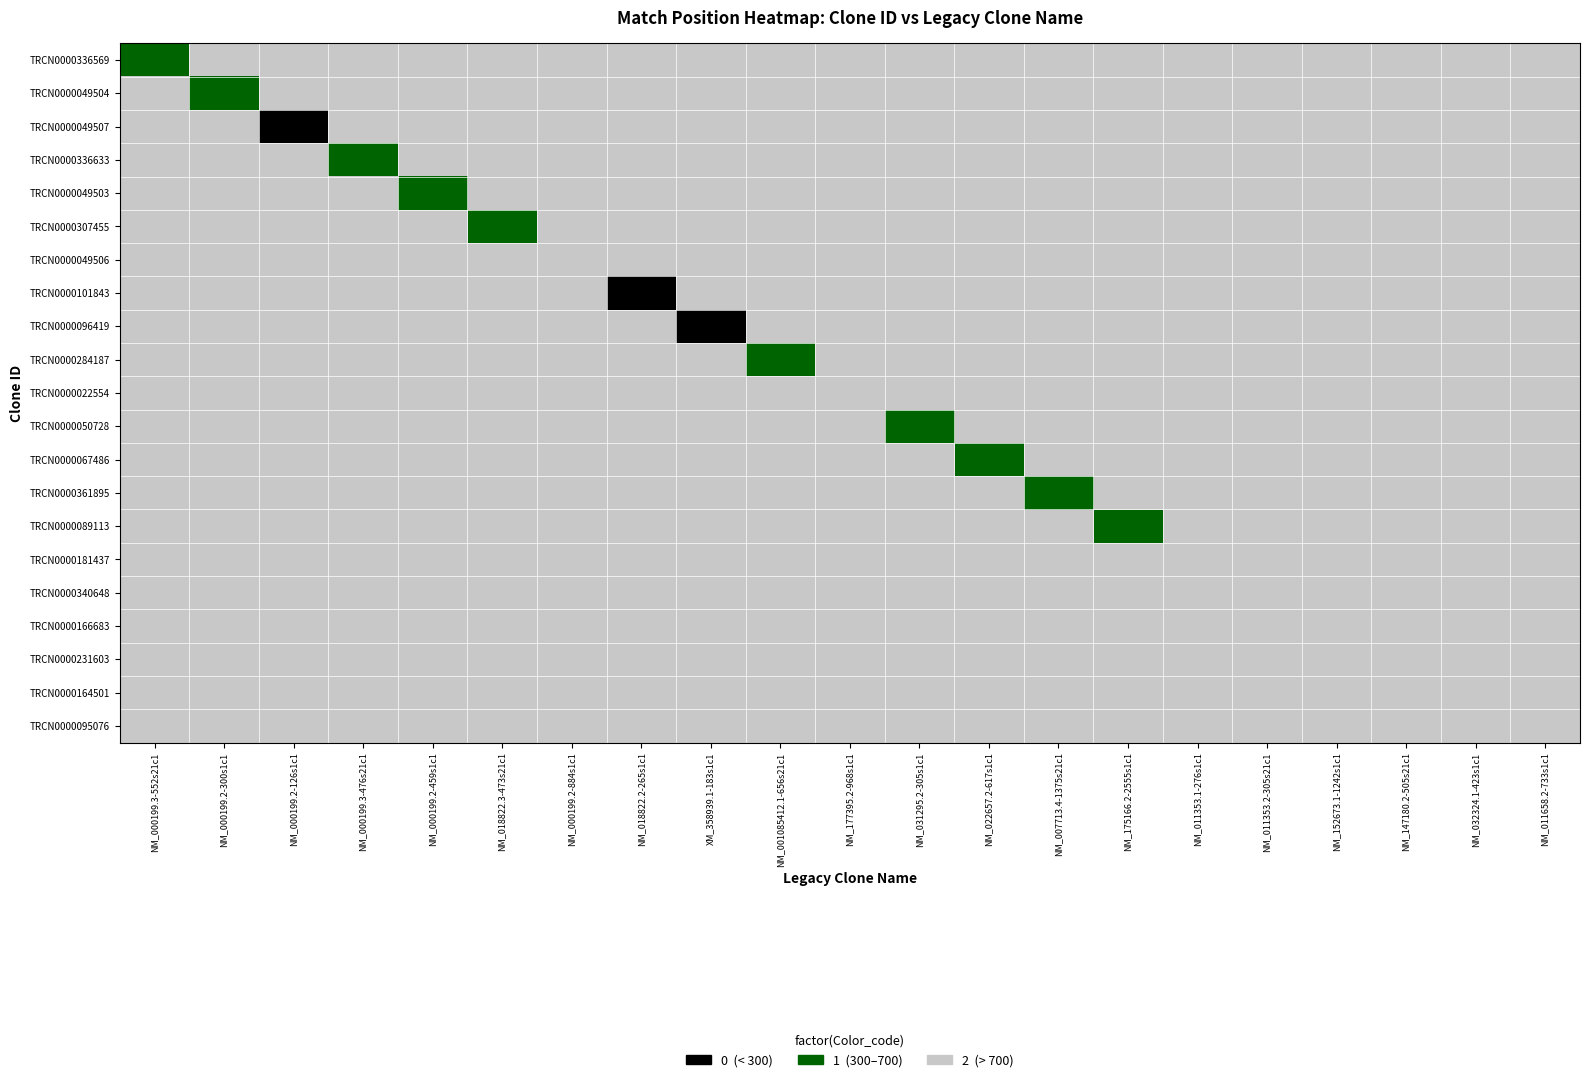

Reading right to left, transcribe all the data shown in this chart.

TRCN0000336569: NM_011658.2-733s1c1=2	NM_032324.1-423s1c1=2	NM_147180.2-505s21c1=2	NM_152673.1-1242s1c1=2	NM_011353.2-305s21c1=2	NM_011353.1-276s1c1=2	NM_175166.2-2555s1c1=2	NM_007713.4-1375s21c1=2	NM_022657.2-617s1c1=2	NM_031295.2-305s1c1=2	NM_177395.2-968s1c1=2	NM_001085412.1-656s21c1=2	XM_358939.1-183s1c1=2	NM_018822.2-265s1c1=2	NM_000199.2-884s1c1=2	NM_018822.3-473s21c1=2	NM_000199.2-459s1c1=2	NM_000199.3-476s21c1=2	NM_000199.2-126s1c1=2	NM_000199.2-300s1c1=2	NM_000199.3-552s21c1=1
TRCN0000049504: NM_011658.2-733s1c1=2	NM_032324.1-423s1c1=2	NM_147180.2-505s21c1=2	NM_152673.1-1242s1c1=2	NM_011353.2-305s21c1=2	NM_011353.1-276s1c1=2	NM_175166.2-2555s1c1=2	NM_007713.4-1375s21c1=2	NM_022657.2-617s1c1=2	NM_031295.2-305s1c1=2	NM_177395.2-968s1c1=2	NM_001085412.1-656s21c1=2	XM_358939.1-183s1c1=2	NM_018822.2-265s1c1=2	NM_000199.2-884s1c1=2	NM_018822.3-473s21c1=2	NM_000199.2-459s1c1=2	NM_000199.3-476s21c1=2	NM_000199.2-126s1c1=2	NM_000199.2-300s1c1=1	NM_000199.3-552s21c1=2
TRCN0000049507: NM_011658.2-733s1c1=2	NM_032324.1-423s1c1=2	NM_147180.2-505s21c1=2	NM_152673.1-1242s1c1=2	NM_011353.2-305s21c1=2	NM_011353.1-276s1c1=2	NM_175166.2-2555s1c1=2	NM_007713.4-1375s21c1=2	NM_022657.2-617s1c1=2	NM_031295.2-305s1c1=2	NM_177395.2-968s1c1=2	NM_001085412.1-656s21c1=2	XM_358939.1-183s1c1=2	NM_018822.2-265s1c1=2	NM_000199.2-884s1c1=2	NM_018822.3-473s21c1=2	NM_000199.2-459s1c1=2	NM_000199.3-476s21c1=2	NM_000199.2-126s1c1=0	NM_000199.2-300s1c1=2	NM_000199.3-552s21c1=2
TRCN0000336633: NM_011658.2-733s1c1=2	NM_032324.1-423s1c1=2	NM_147180.2-505s21c1=2	NM_152673.1-1242s1c1=2	NM_011353.2-305s21c1=2	NM_011353.1-276s1c1=2	NM_175166.2-2555s1c1=2	NM_007713.4-1375s21c1=2	NM_022657.2-617s1c1=2	NM_031295.2-305s1c1=2	NM_177395.2-968s1c1=2	NM_001085412.1-656s21c1=2	XM_358939.1-183s1c1=2	NM_018822.2-265s1c1=2	NM_000199.2-884s1c1=2	NM_018822.3-473s21c1=2	NM_000199.2-459s1c1=2	NM_000199.3-476s21c1=1	NM_000199.2-126s1c1=2	NM_000199.2-300s1c1=2	NM_000199.3-552s21c1=2
TRCN0000049503: NM_011658.2-733s1c1=2	NM_032324.1-423s1c1=2	NM_147180.2-505s21c1=2	NM_152673.1-1242s1c1=2	NM_011353.2-305s21c1=2	NM_011353.1-276s1c1=2	NM_175166.2-2555s1c1=2	NM_007713.4-1375s21c1=2	NM_022657.2-617s1c1=2	NM_031295.2-305s1c1=2	NM_177395.2-968s1c1=2	NM_001085412.1-656s21c1=2	XM_358939.1-183s1c1=2	NM_018822.2-265s1c1=2	NM_000199.2-884s1c1=2	NM_018822.3-473s21c1=2	NM_000199.2-459s1c1=1	NM_000199.3-476s21c1=2	NM_000199.2-126s1c1=2	NM_000199.2-300s1c1=2	NM_000199.3-552s21c1=2
TRCN0000307455: NM_011658.2-733s1c1=2	NM_032324.1-423s1c1=2	NM_147180.2-505s21c1=2	NM_152673.1-1242s1c1=2	NM_011353.2-305s21c1=2	NM_011353.1-276s1c1=2	NM_175166.2-2555s1c1=2	NM_007713.4-1375s21c1=2	NM_022657.2-617s1c1=2	NM_031295.2-305s1c1=2	NM_177395.2-968s1c1=2	NM_001085412.1-656s21c1=2	XM_358939.1-183s1c1=2	NM_018822.2-265s1c1=2	NM_000199.2-884s1c1=2	NM_018822.3-473s21c1=1	NM_000199.2-459s1c1=2	NM_000199.3-476s21c1=2	NM_000199.2-126s1c1=2	NM_000199.2-300s1c1=2	NM_000199.3-552s21c1=2
TRCN0000049506: NM_011658.2-733s1c1=2	NM_032324.1-423s1c1=2	NM_147180.2-505s21c1=2	NM_152673.1-1242s1c1=2	NM_011353.2-305s21c1=2	NM_011353.1-276s1c1=2	NM_175166.2-2555s1c1=2	NM_007713.4-1375s21c1=2	NM_022657.2-617s1c1=2	NM_031295.2-305s1c1=2	NM_177395.2-968s1c1=2	NM_001085412.1-656s21c1=2	XM_358939.1-183s1c1=2	NM_018822.2-265s1c1=2	NM_000199.2-884s1c1=2	NM_018822.3-473s21c1=2	NM_000199.2-459s1c1=2	NM_000199.3-476s21c1=2	NM_000199.2-126s1c1=2	NM_000199.2-300s1c1=2	NM_000199.3-552s21c1=2
TRCN0000101843: NM_011658.2-733s1c1=2	NM_032324.1-423s1c1=2	NM_147180.2-505s21c1=2	NM_152673.1-1242s1c1=2	NM_011353.2-305s21c1=2	NM_011353.1-276s1c1=2	NM_175166.2-2555s1c1=2	NM_007713.4-1375s21c1=2	NM_022657.2-617s1c1=2	NM_031295.2-305s1c1=2	NM_177395.2-968s1c1=2	NM_001085412.1-656s21c1=2	XM_358939.1-183s1c1=2	NM_018822.2-265s1c1=0	NM_000199.2-884s1c1=2	NM_018822.3-473s21c1=2	NM_000199.2-459s1c1=2	NM_000199.3-476s21c1=2	NM_000199.2-126s1c1=2	NM_000199.2-300s1c1=2	NM_000199.3-552s21c1=2
TRCN0000096419: NM_011658.2-733s1c1=2	NM_032324.1-423s1c1=2	NM_147180.2-505s21c1=2	NM_152673.1-1242s1c1=2	NM_011353.2-305s21c1=2	NM_011353.1-276s1c1=2	NM_175166.2-2555s1c1=2	NM_007713.4-1375s21c1=2	NM_022657.2-617s1c1=2	NM_031295.2-305s1c1=2	NM_177395.2-968s1c1=2	NM_001085412.1-656s21c1=2	XM_358939.1-183s1c1=0	NM_018822.2-265s1c1=2	NM_000199.2-884s1c1=2	NM_018822.3-473s21c1=2	NM_000199.2-459s1c1=2	NM_000199.3-476s21c1=2	NM_000199.2-126s1c1=2	NM_000199.2-300s1c1=2	NM_000199.3-552s21c1=2
TRCN0000284187: NM_011658.2-733s1c1=2	NM_032324.1-423s1c1=2	NM_147180.2-505s21c1=2	NM_152673.1-1242s1c1=2	NM_011353.2-305s21c1=2	NM_011353.1-276s1c1=2	NM_175166.2-2555s1c1=2	NM_007713.4-1375s21c1=2	NM_022657.2-617s1c1=2	NM_031295.2-305s1c1=2	NM_177395.2-968s1c1=2	NM_001085412.1-656s21c1=1	XM_358939.1-183s1c1=2	NM_018822.2-265s1c1=2	NM_000199.2-884s1c1=2	NM_018822.3-473s21c1=2	NM_000199.2-459s1c1=2	NM_000199.3-476s21c1=2	NM_000199.2-126s1c1=2	NM_000199.2-300s1c1=2	NM_000199.3-552s21c1=2
TRCN0000022554: NM_011658.2-733s1c1=2	NM_032324.1-423s1c1=2	NM_147180.2-505s21c1=2	NM_152673.1-1242s1c1=2	NM_011353.2-305s21c1=2	NM_011353.1-276s1c1=2	NM_175166.2-2555s1c1=2	NM_007713.4-1375s21c1=2	NM_022657.2-617s1c1=2	NM_031295.2-305s1c1=2	NM_177395.2-968s1c1=2	NM_001085412.1-656s21c1=2	XM_358939.1-183s1c1=2	NM_018822.2-265s1c1=2	NM_000199.2-884s1c1=2	NM_018822.3-473s21c1=2	NM_000199.2-459s1c1=2	NM_000199.3-476s21c1=2	NM_000199.2-126s1c1=2	NM_000199.2-300s1c1=2	NM_000199.3-552s21c1=2
TRCN0000050728: NM_011658.2-733s1c1=2	NM_032324.1-423s1c1=2	NM_147180.2-505s21c1=2	NM_152673.1-1242s1c1=2	NM_011353.2-305s21c1=2	NM_011353.1-276s1c1=2	NM_175166.2-2555s1c1=2	NM_007713.4-1375s21c1=2	NM_022657.2-617s1c1=2	NM_031295.2-305s1c1=1	NM_177395.2-968s1c1=2	NM_001085412.1-656s21c1=2	XM_358939.1-183s1c1=2	NM_018822.2-265s1c1=2	NM_000199.2-884s1c1=2	NM_018822.3-473s21c1=2	NM_000199.2-459s1c1=2	NM_000199.3-476s21c1=2	NM_000199.2-126s1c1=2	NM_000199.2-300s1c1=2	NM_000199.3-552s21c1=2
TRCN0000067486: NM_011658.2-733s1c1=2	NM_032324.1-423s1c1=2	NM_147180.2-505s21c1=2	NM_152673.1-1242s1c1=2	NM_011353.2-305s21c1=2	NM_011353.1-276s1c1=2	NM_175166.2-2555s1c1=2	NM_007713.4-1375s21c1=2	NM_022657.2-617s1c1=1	NM_031295.2-305s1c1=2	NM_177395.2-968s1c1=2	NM_001085412.1-656s21c1=2	XM_358939.1-183s1c1=2	NM_018822.2-265s1c1=2	NM_000199.2-884s1c1=2	NM_018822.3-473s21c1=2	NM_000199.2-459s1c1=2	NM_000199.3-476s21c1=2	NM_000199.2-126s1c1=2	NM_000199.2-300s1c1=2	NM_000199.3-552s21c1=2
TRCN0000361895: NM_011658.2-733s1c1=2	NM_032324.1-423s1c1=2	NM_147180.2-505s21c1=2	NM_152673.1-1242s1c1=2	NM_011353.2-305s21c1=2	NM_011353.1-276s1c1=2	NM_175166.2-2555s1c1=2	NM_007713.4-1375s21c1=1	NM_022657.2-617s1c1=2	NM_031295.2-305s1c1=2	NM_177395.2-968s1c1=2	NM_001085412.1-656s21c1=2	XM_358939.1-183s1c1=2	NM_018822.2-265s1c1=2	NM_000199.2-884s1c1=2	NM_018822.3-473s21c1=2	NM_000199.2-459s1c1=2	NM_000199.3-476s21c1=2	NM_000199.2-126s1c1=2	NM_000199.2-300s1c1=2	NM_000199.3-552s21c1=2
TRCN0000089113: NM_011658.2-733s1c1=2	NM_032324.1-423s1c1=2	NM_147180.2-505s21c1=2	NM_152673.1-1242s1c1=2	NM_011353.2-305s21c1=2	NM_011353.1-276s1c1=2	NM_175166.2-2555s1c1=1	NM_007713.4-1375s21c1=2	NM_022657.2-617s1c1=2	NM_031295.2-305s1c1=2	NM_177395.2-968s1c1=2	NM_001085412.1-656s21c1=2	XM_358939.1-183s1c1=2	NM_018822.2-265s1c1=2	NM_000199.2-884s1c1=2	NM_018822.3-473s21c1=2	NM_000199.2-459s1c1=2	NM_000199.3-476s21c1=2	NM_000199.2-126s1c1=2	NM_000199.2-300s1c1=2	NM_000199.3-552s21c1=2
TRCN0000181437: NM_011658.2-733s1c1=2	NM_032324.1-423s1c1=2	NM_147180.2-505s21c1=2	NM_152673.1-1242s1c1=2	NM_011353.2-305s21c1=2	NM_011353.1-276s1c1=2	NM_175166.2-2555s1c1=2	NM_007713.4-1375s21c1=2	NM_022657.2-617s1c1=2	NM_031295.2-305s1c1=2	NM_177395.2-968s1c1=2	NM_001085412.1-656s21c1=2	XM_358939.1-183s1c1=2	NM_018822.2-265s1c1=2	NM_000199.2-884s1c1=2	NM_018822.3-473s21c1=2	NM_000199.2-459s1c1=2	NM_000199.3-476s21c1=2	NM_000199.2-126s1c1=2	NM_000199.2-300s1c1=2	NM_000199.3-552s21c1=2
TRCN0000340648: NM_011658.2-733s1c1=2	NM_032324.1-423s1c1=2	NM_147180.2-505s21c1=2	NM_152673.1-1242s1c1=2	NM_011353.2-305s21c1=2	NM_011353.1-276s1c1=2	NM_175166.2-2555s1c1=2	NM_007713.4-1375s21c1=2	NM_022657.2-617s1c1=2	NM_031295.2-305s1c1=2	NM_177395.2-968s1c1=2	NM_001085412.1-656s21c1=2	XM_358939.1-183s1c1=2	NM_018822.2-265s1c1=2	NM_000199.2-884s1c1=2	NM_018822.3-473s21c1=2	NM_000199.2-459s1c1=2	NM_000199.3-476s21c1=2	NM_000199.2-126s1c1=2	NM_000199.2-300s1c1=2	NM_000199.3-552s21c1=2
TRCN0000166683: NM_011658.2-733s1c1=2	NM_032324.1-423s1c1=2	NM_147180.2-505s21c1=2	NM_152673.1-1242s1c1=2	NM_011353.2-305s21c1=2	NM_011353.1-276s1c1=2	NM_175166.2-2555s1c1=2	NM_007713.4-1375s21c1=2	NM_022657.2-617s1c1=2	NM_031295.2-305s1c1=2	NM_177395.2-968s1c1=2	NM_001085412.1-656s21c1=2	XM_358939.1-183s1c1=2	NM_018822.2-265s1c1=2	NM_000199.2-884s1c1=2	NM_018822.3-473s21c1=2	NM_000199.2-459s1c1=2	NM_000199.3-476s21c1=2	NM_000199.2-126s1c1=2	NM_000199.2-300s1c1=2	NM_000199.3-552s21c1=2
TRCN0000231603: NM_011658.2-733s1c1=2	NM_032324.1-423s1c1=2	NM_147180.2-505s21c1=2	NM_152673.1-1242s1c1=2	NM_011353.2-305s21c1=2	NM_011353.1-276s1c1=2	NM_175166.2-2555s1c1=2	NM_007713.4-1375s21c1=2	NM_022657.2-617s1c1=2	NM_031295.2-305s1c1=2	NM_177395.2-968s1c1=2	NM_001085412.1-656s21c1=2	XM_358939.1-183s1c1=2	NM_018822.2-265s1c1=2	NM_000199.2-884s1c1=2	NM_018822.3-473s21c1=2	NM_000199.2-459s1c1=2	NM_000199.3-476s21c1=2	NM_000199.2-126s1c1=2	NM_000199.2-300s1c1=2	NM_000199.3-552s21c1=2
TRCN0000164501: NM_011658.2-733s1c1=2	NM_032324.1-423s1c1=2	NM_147180.2-505s21c1=2	NM_152673.1-1242s1c1=2	NM_011353.2-305s21c1=2	NM_011353.1-276s1c1=2	NM_175166.2-2555s1c1=2	NM_007713.4-1375s21c1=2	NM_022657.2-617s1c1=2	NM_031295.2-305s1c1=2	NM_177395.2-968s1c1=2	NM_001085412.1-656s21c1=2	XM_358939.1-183s1c1=2	NM_018822.2-265s1c1=2	NM_000199.2-884s1c1=2	NM_018822.3-473s21c1=2	NM_000199.2-459s1c1=2	NM_000199.3-476s21c1=2	NM_000199.2-126s1c1=2	NM_000199.2-300s1c1=2	NM_000199.3-552s21c1=2
TRCN0000095076: NM_011658.2-733s1c1=2	NM_032324.1-423s1c1=2	NM_147180.2-505s21c1=2	NM_152673.1-1242s1c1=2	NM_011353.2-305s21c1=2	NM_011353.1-276s1c1=2	NM_175166.2-2555s1c1=2	NM_007713.4-1375s21c1=2	NM_022657.2-617s1c1=2	NM_031295.2-305s1c1=2	NM_177395.2-968s1c1=2	NM_001085412.1-656s21c1=2	XM_358939.1-183s1c1=2	NM_018822.2-265s1c1=2	NM_000199.2-884s1c1=2	NM_018822.3-473s21c1=2	NM_000199.2-459s1c1=2	NM_000199.3-476s21c1=2	NM_000199.2-126s1c1=2	NM_000199.2-300s1c1=2	NM_000199.3-552s21c1=2